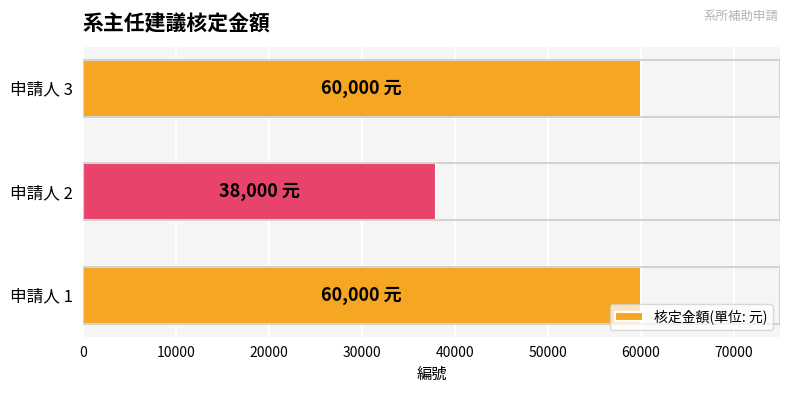

What is the sum of the values at 申請人 2 and 申請人 3?

98000